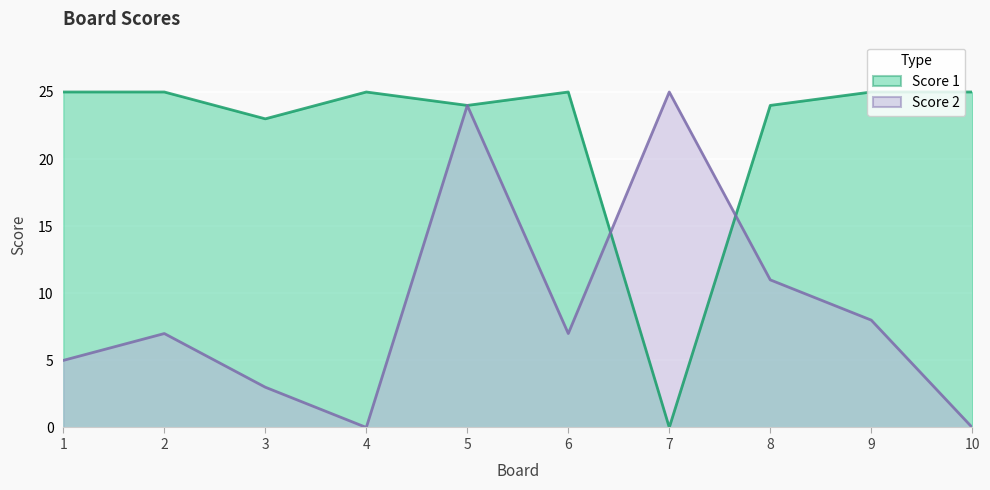

How many lines are shown in the chart?

2